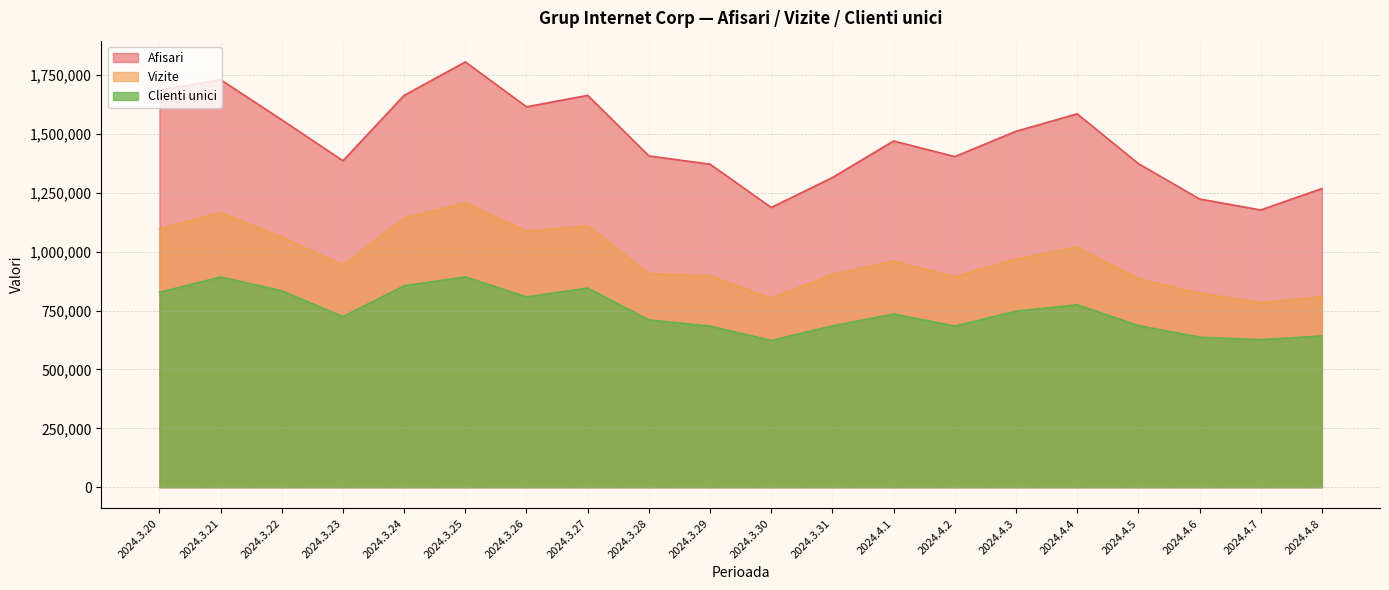

Does the chart have visible grid lines?

Yes